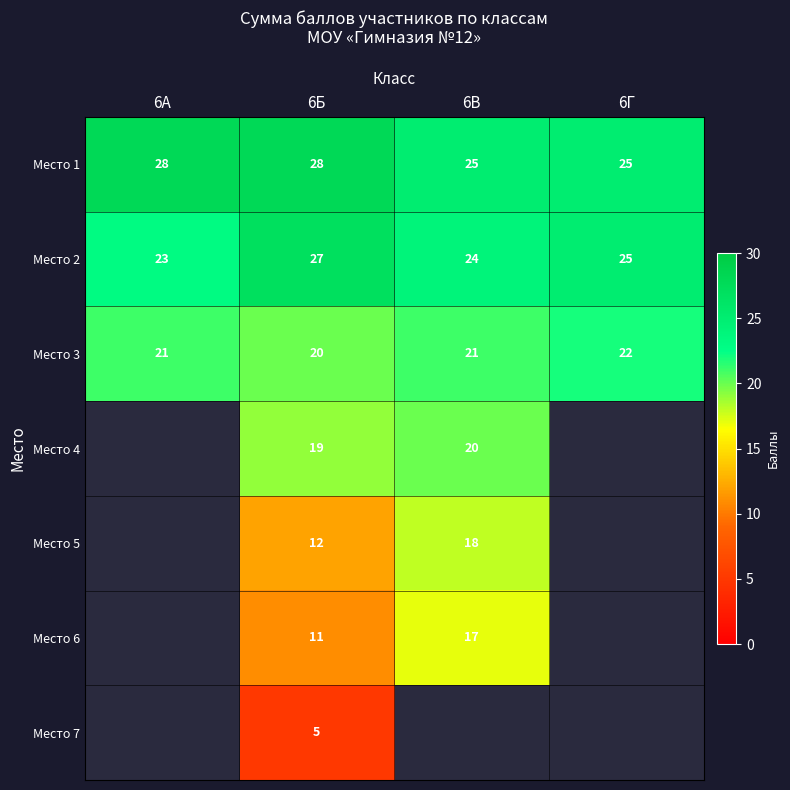

Rank the series at 6Б from lowest to highest value.

Место 7, Место 6, Место 5, Место 4, Место 3, Место 2, Место 1